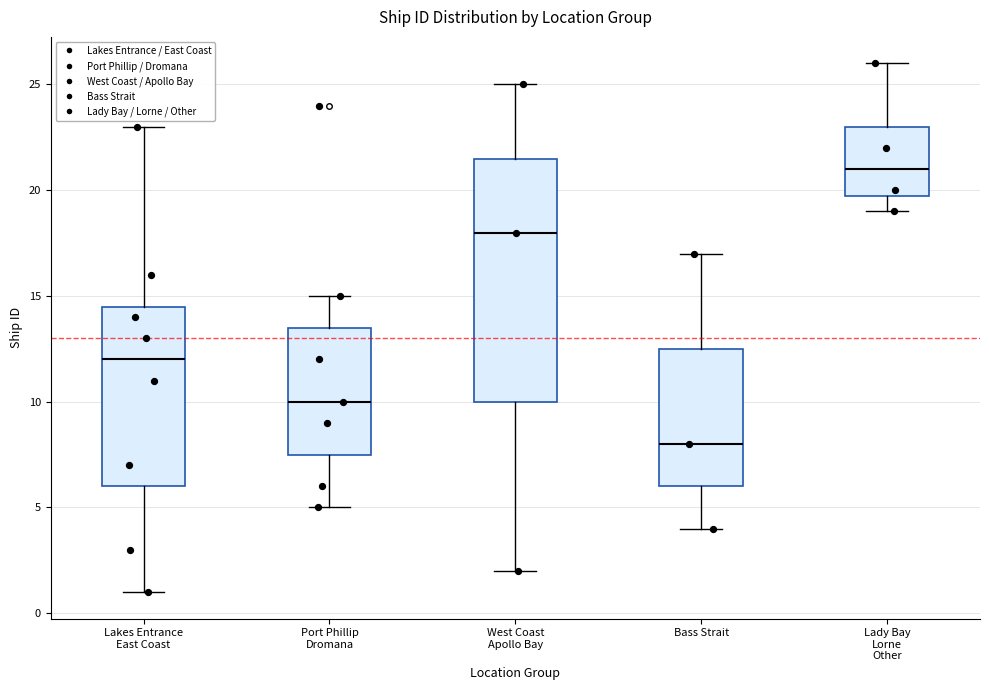

Reading left to right, read every box against the y-axis: the position of its median line, the range the box covers, and the ends of its whiskers. The values are not printed on the chart, so give them approximately, as read against the axis.

Lakes Entrance East Coast: median 12.0, box 6.0 to 14.5, whiskers 1.0 to 23.0
Port Phillip Dromana: median 10.0, box 7.5 to 13.5, whiskers 5.0 to 15.0
West Coast Apollo Bay: median 18.0, box 10.0 to 21.5, whiskers 2.0 to 25.0
Bass Strait: median 8.0, box 6.0 to 12.5, whiskers 4.0 to 17.0
Lady Bay Lorne Other: median 21.0, box 20.0 to 23.0, whiskers 19.0 to 26.0